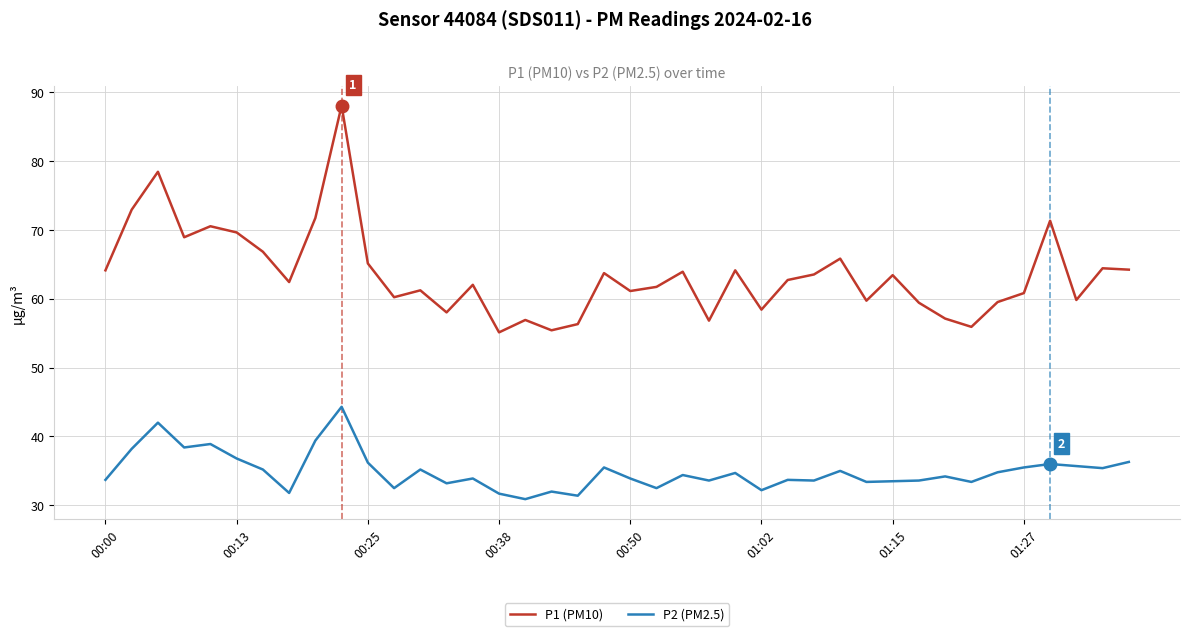

Which series has the largest range (max minus min)?

P1 (PM10)